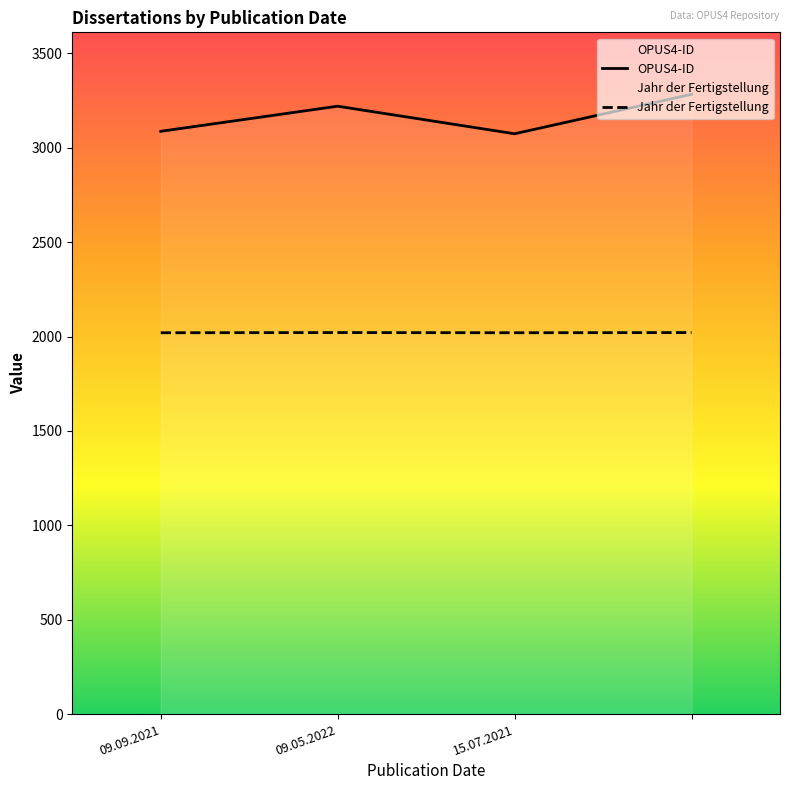

What is the label of the 4th point from the right?

09.09.2021